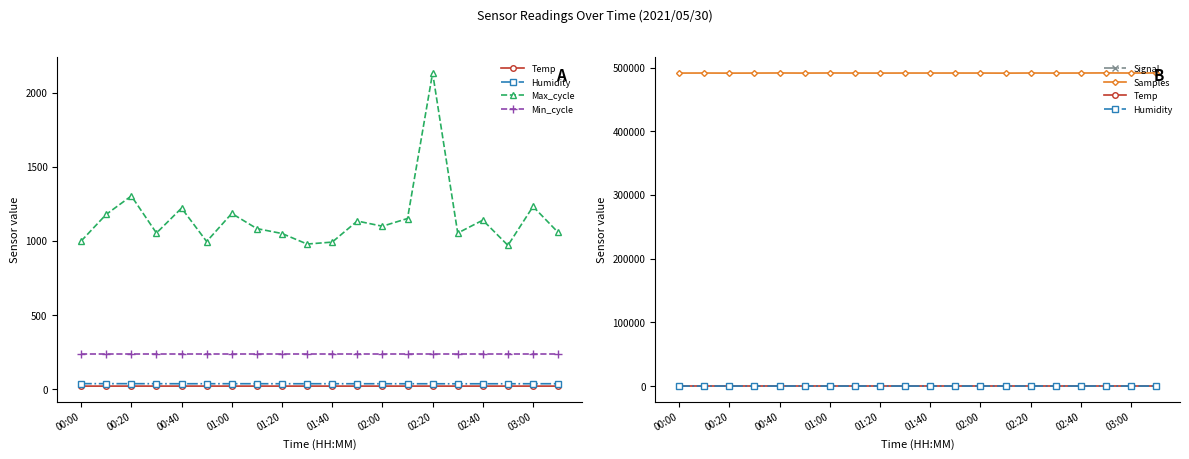

Is the value of Humidity at 11 greater than the value of Min_cycle at 01:00?

No